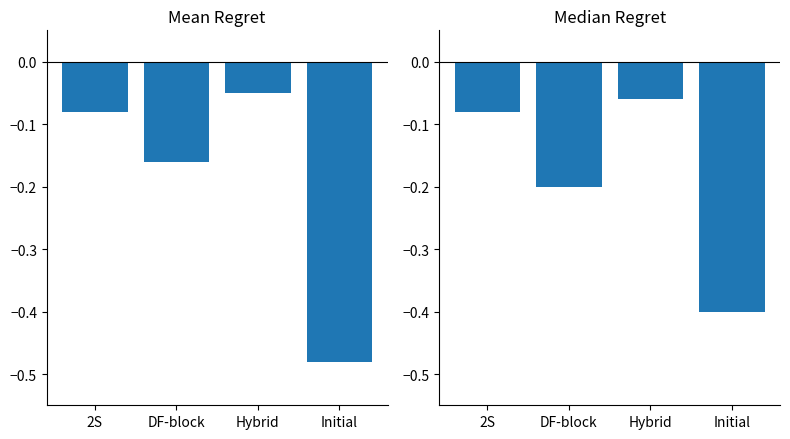

What is the minimum value for Mean Regret?

-0.5